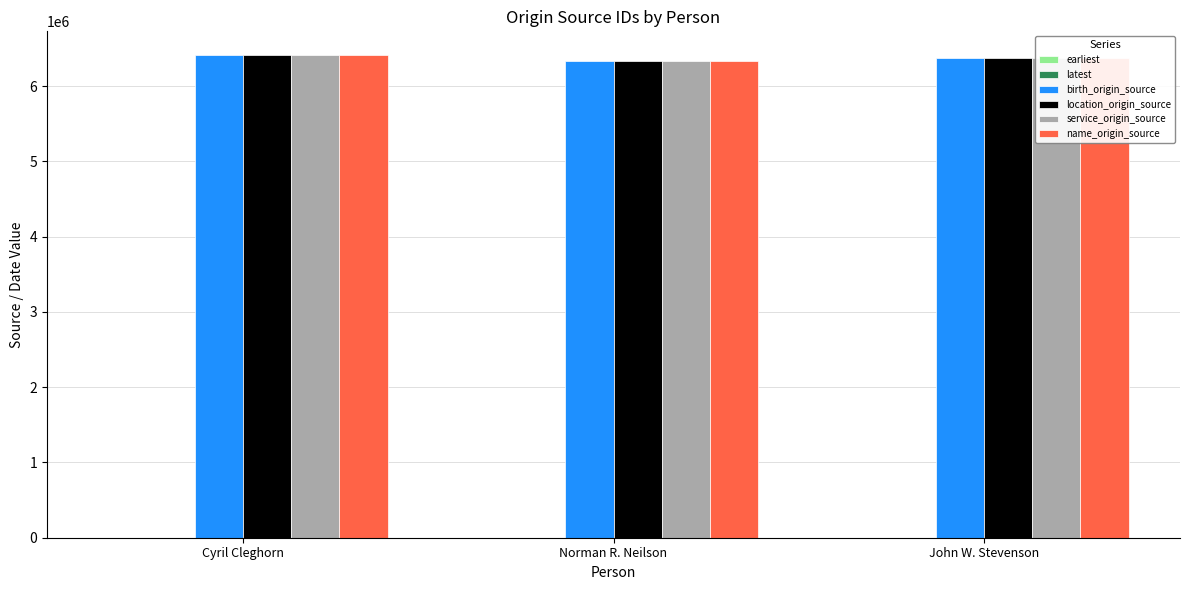

What is the total value across all series at Cyril Cleghorn?

25633134